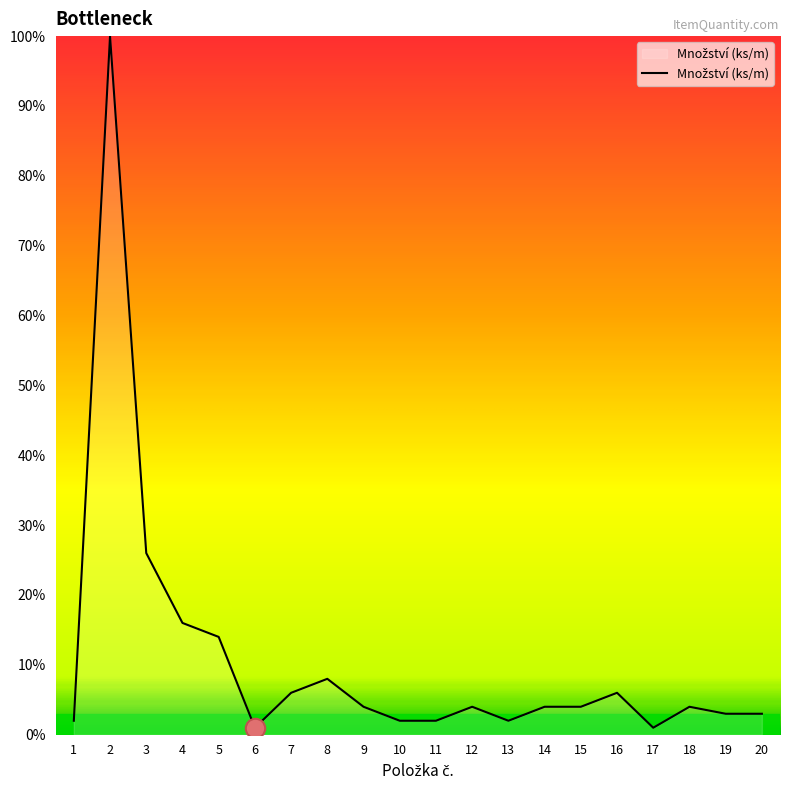

What is the difference between the maximum and minimum values?

99.0